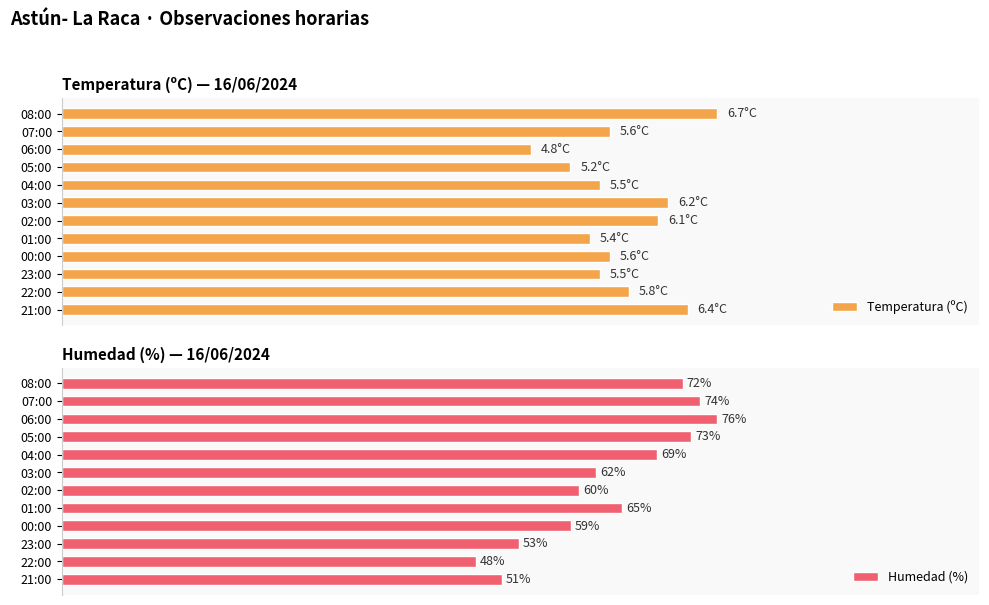

At which label is Humedad (%) closest to 62?

03:00